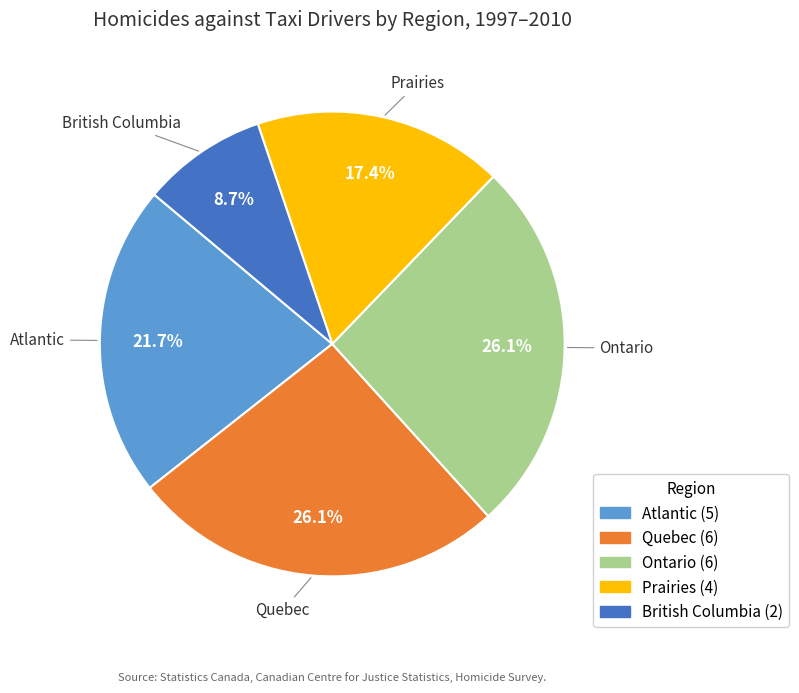

Does any single category account for the majority?

No